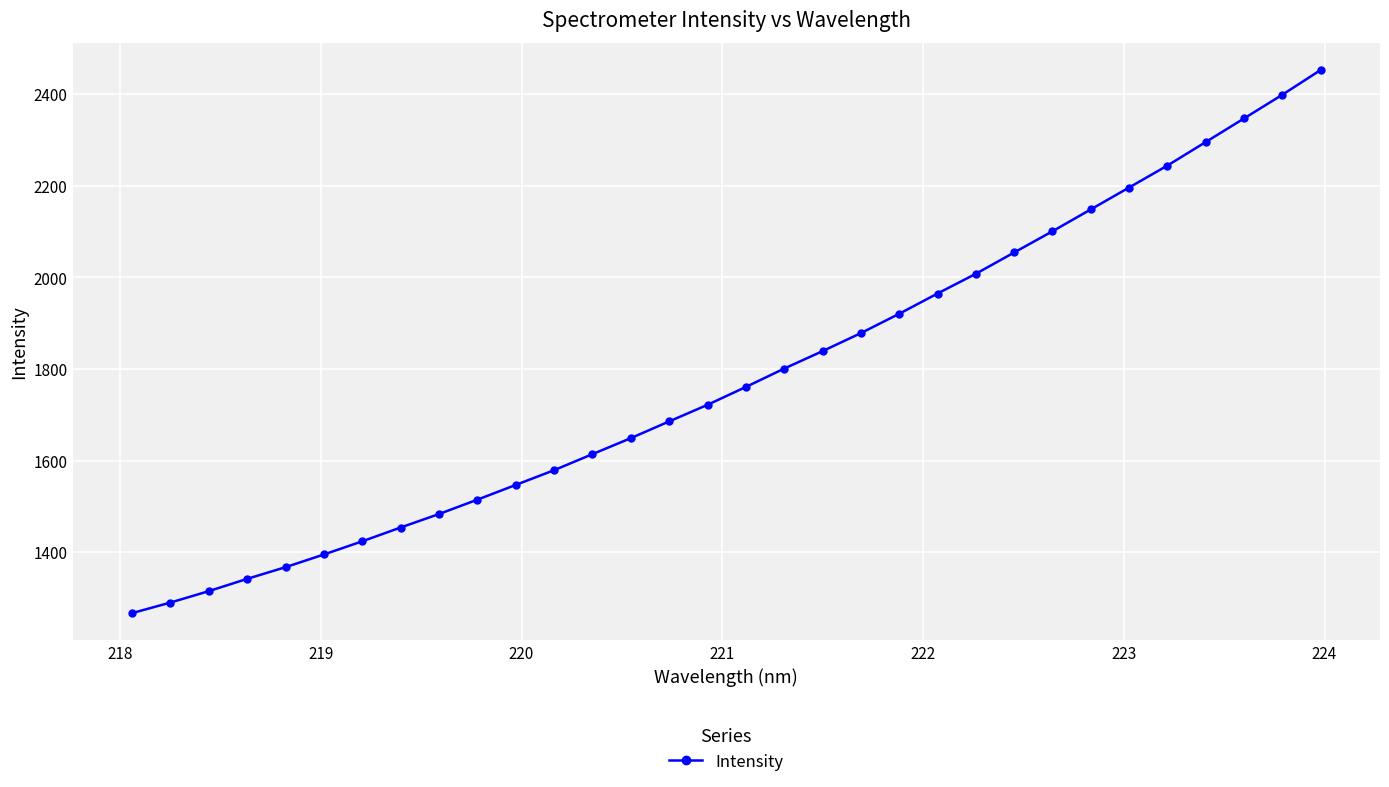

Does the chart display data point markers on the line(s)?

Yes